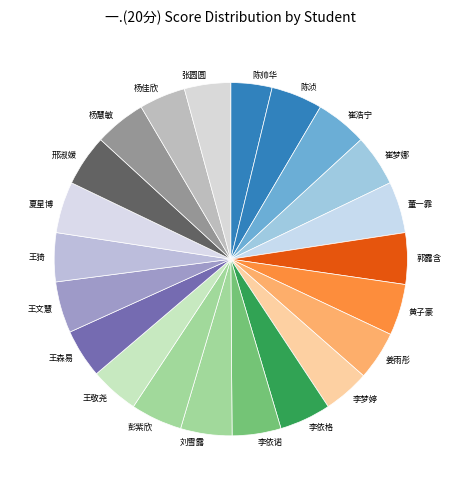

Combined, do 黄子豪 and 董一霏 account for over 50%?

No